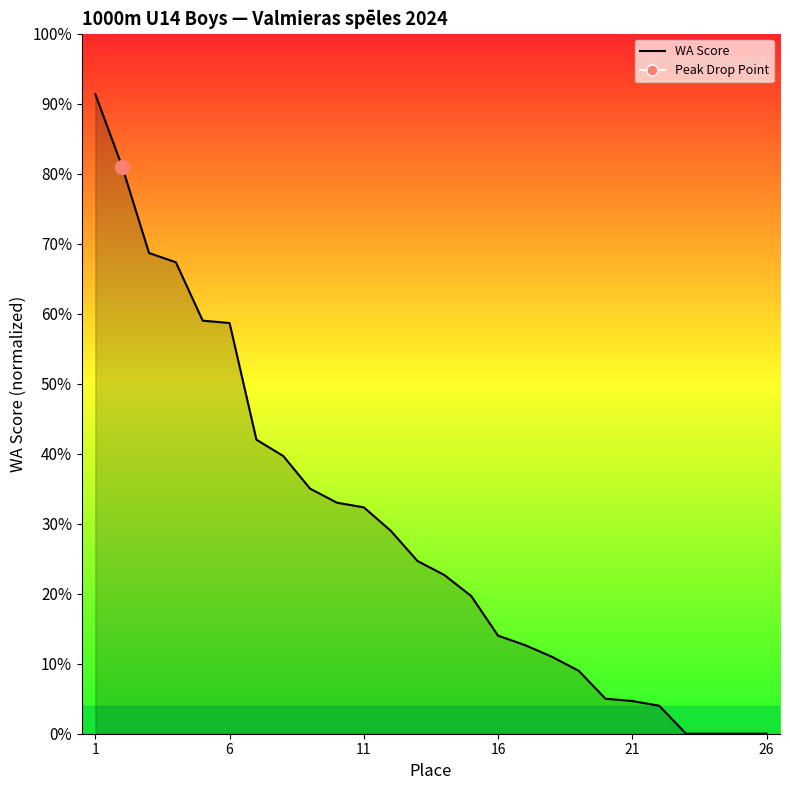

Does the chart have visible grid lines?

No